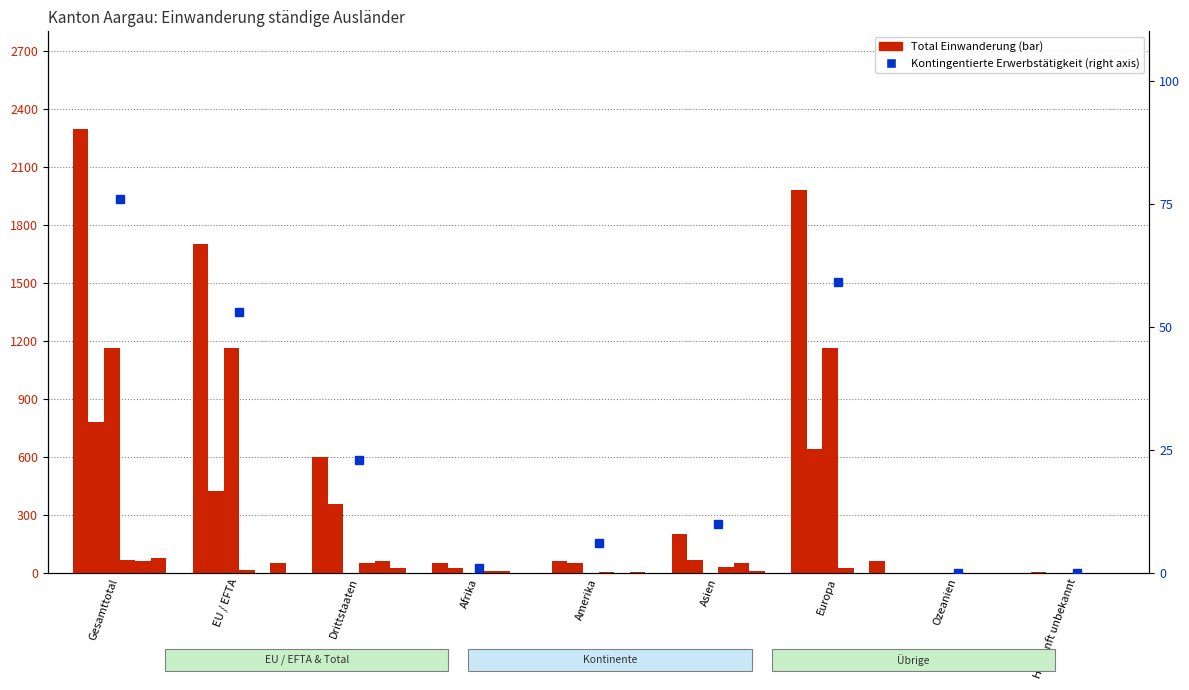

What is the label of the 1st bar from the left?

Gesamttotal